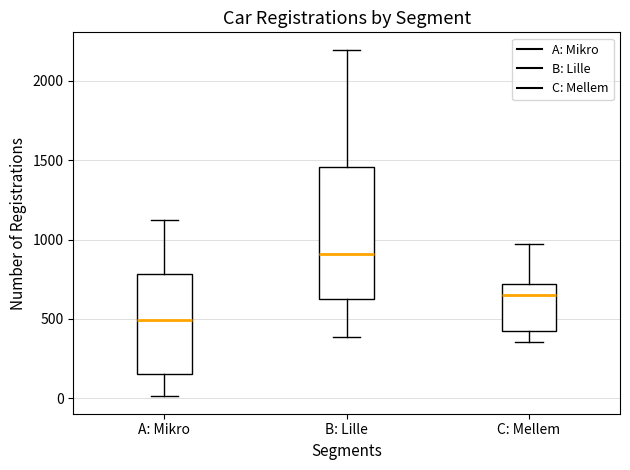

Reading left to right, read every box against the y-axis: the position of its median line, the range the box covers, and the ends of its whiskers. The values are not printed on the chart, so give them approximately, as read against the axis.

A: Mikro: median 500, box 150 to 800, whiskers 0 to 1100
B: Lille: median 900, box 650 to 1450, whiskers 400 to 2200
C: Mellem: median 650, box 450 to 700, whiskers 350 to 950